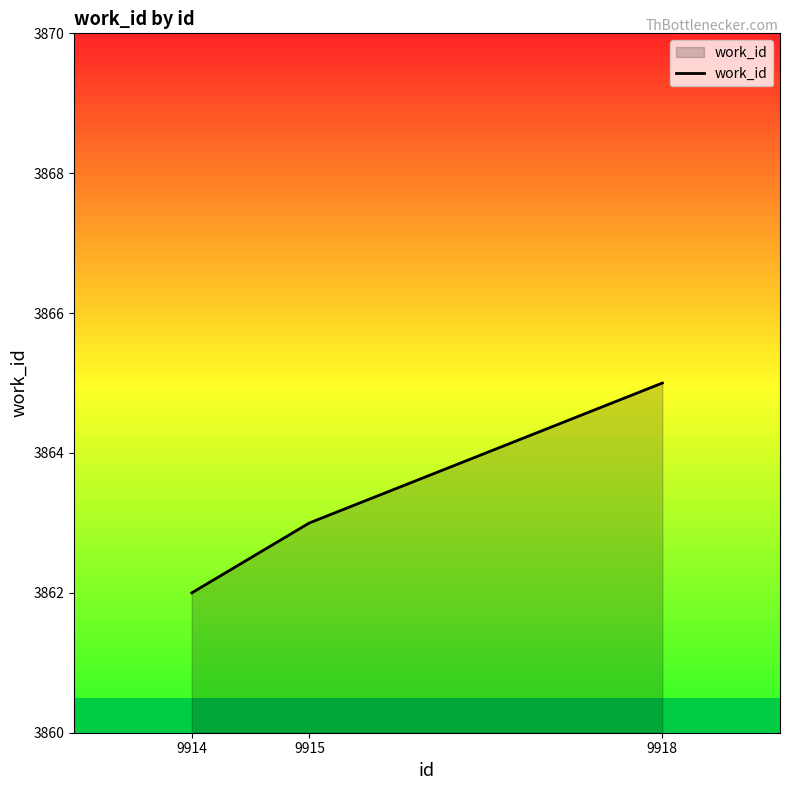

At which label does the data first exceed 3863?

9918